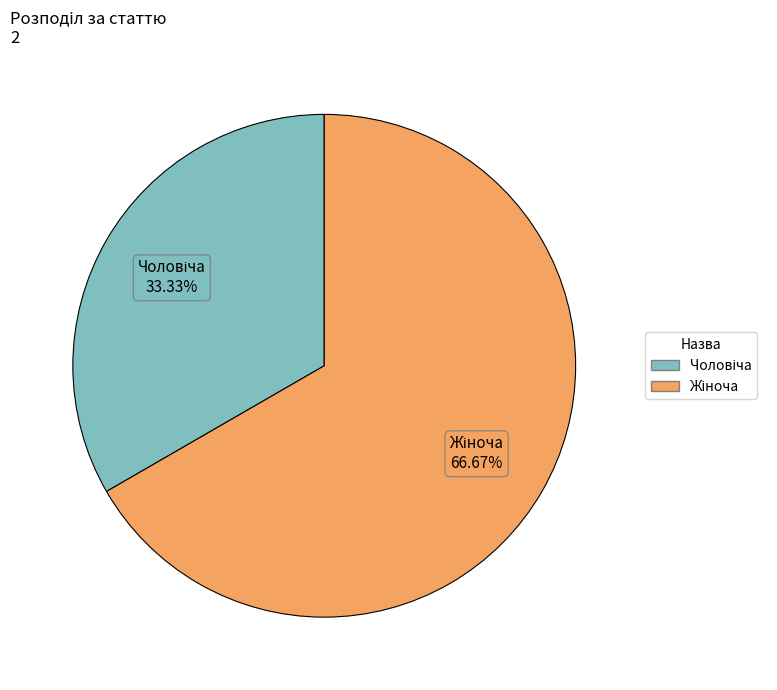

To the nearest percent, what is the difference between the largest and smallest slice percentages?

33%